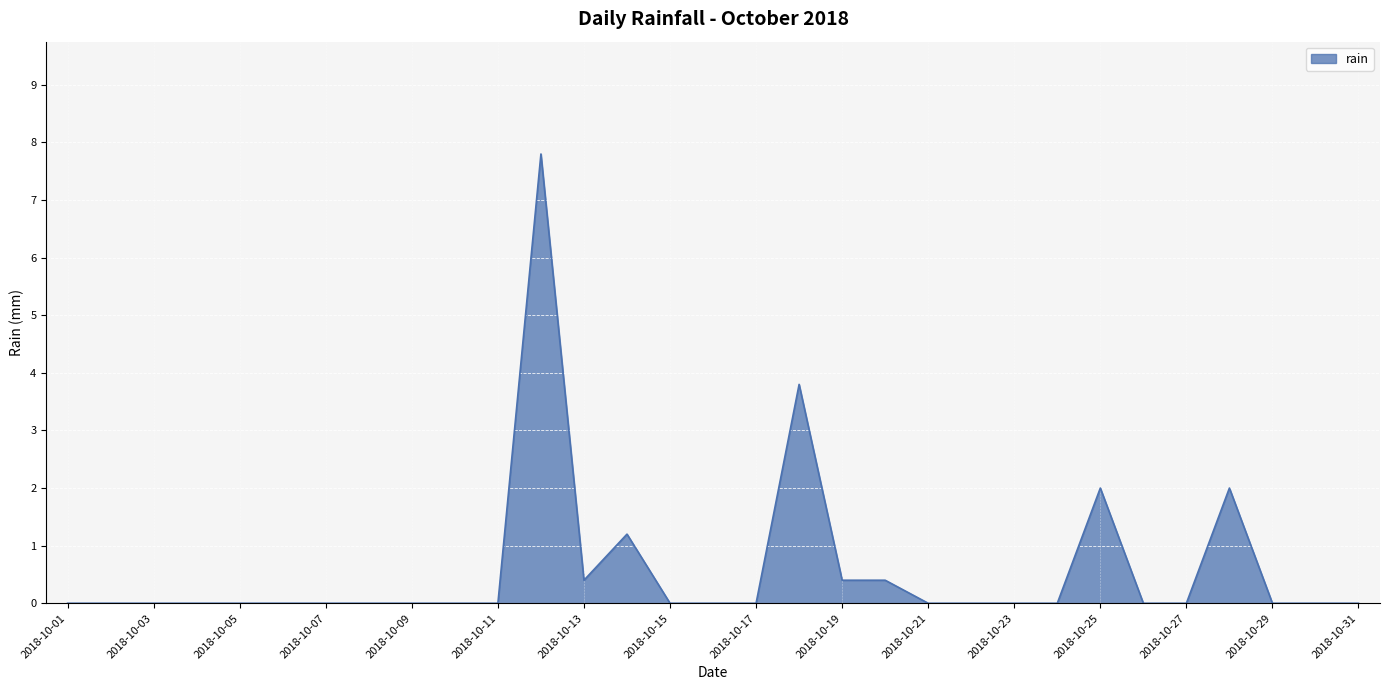

What is the maximum value shown in the chart?

7.8